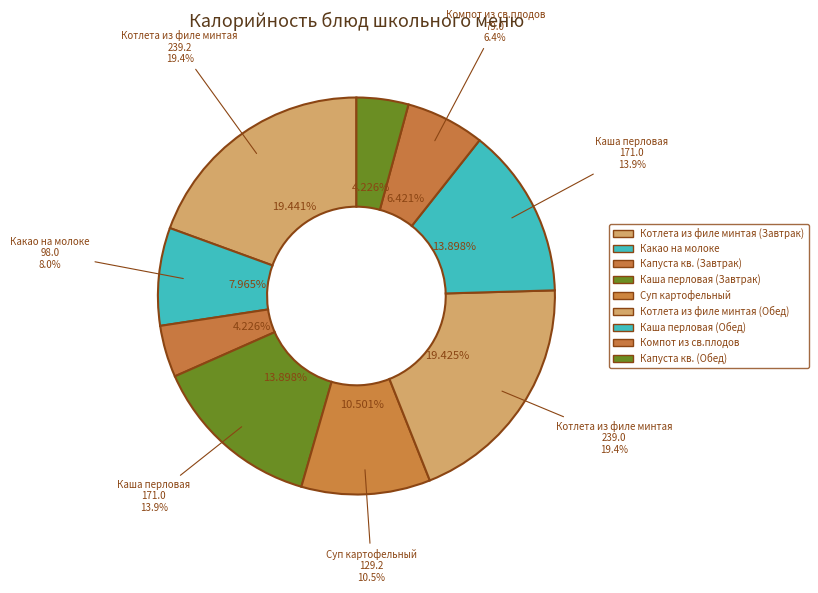

How many slices are in this pie chart?

9